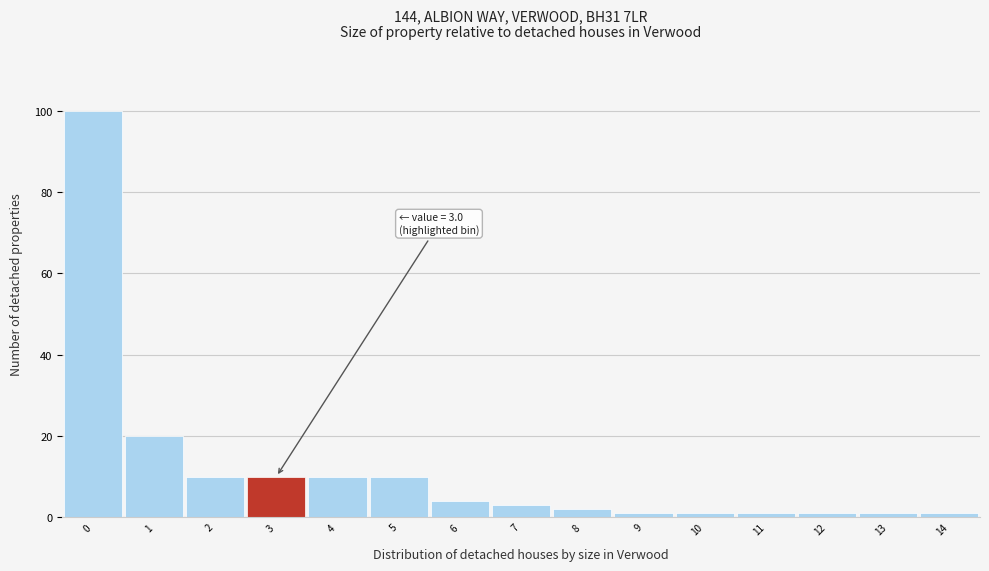

Which range on the x-axis has the tallest bar?

-0.5 to 0.5